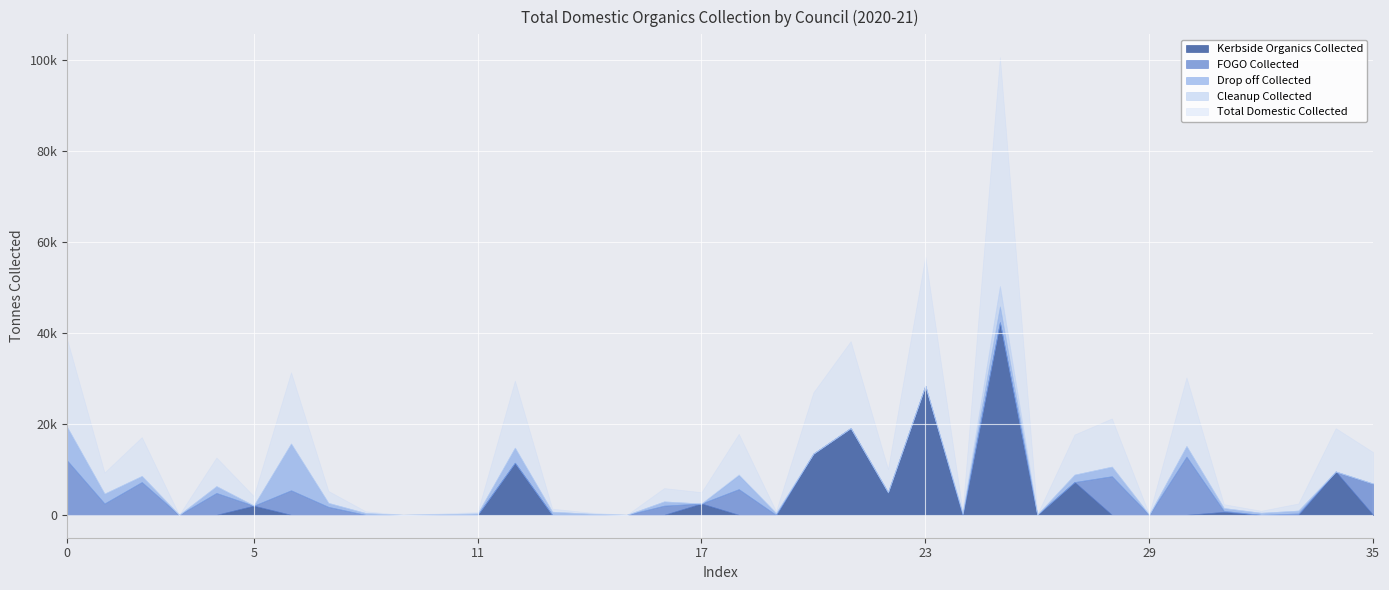

True or false: FOGO Collected has more than 1 points higher than both neighbors.

True